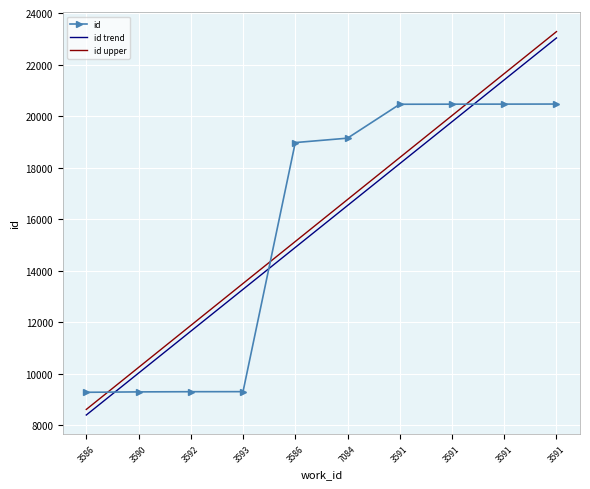

Count the number of values greater than 19145.

4